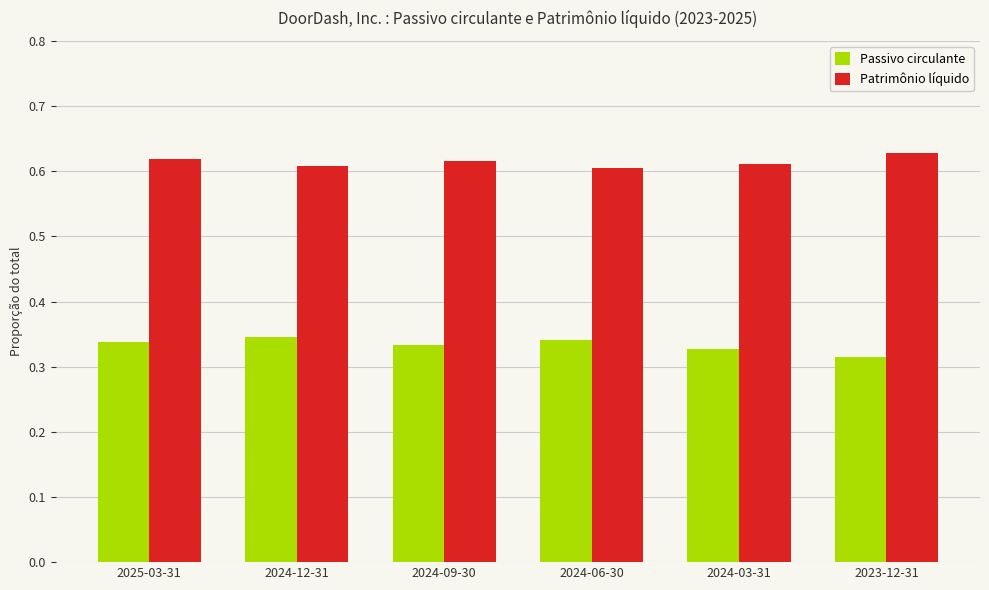

How many distinct data groups are displayed?

2